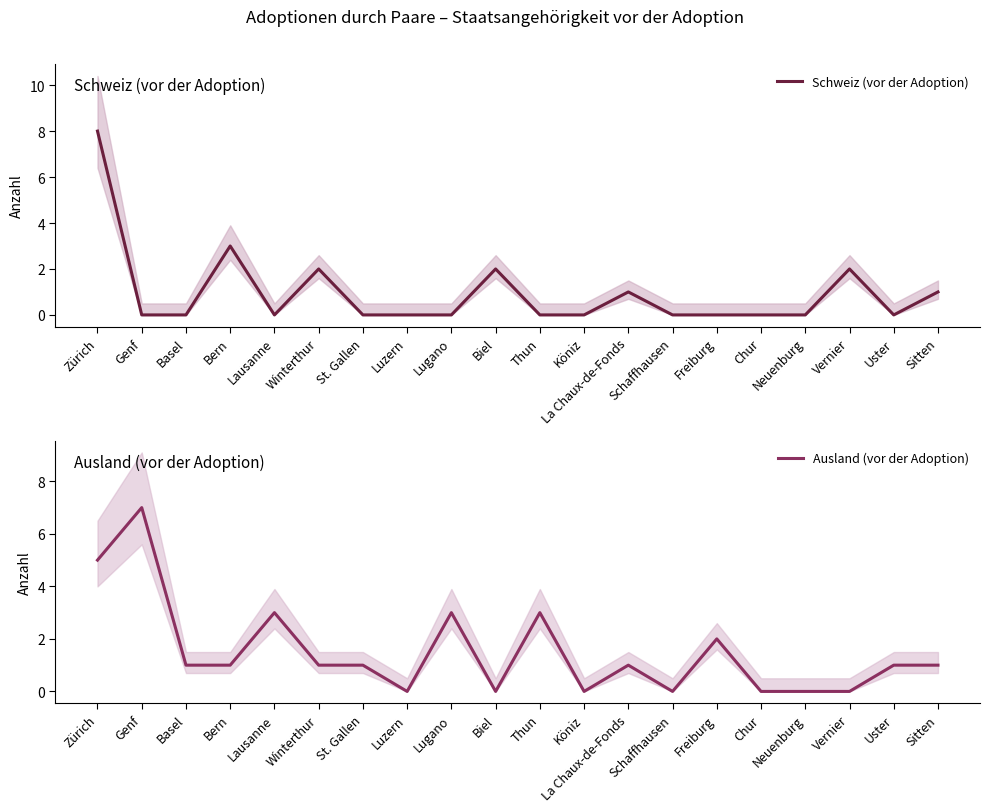

How many data points in Schweiz (vor der Adoption) are above 0?

7